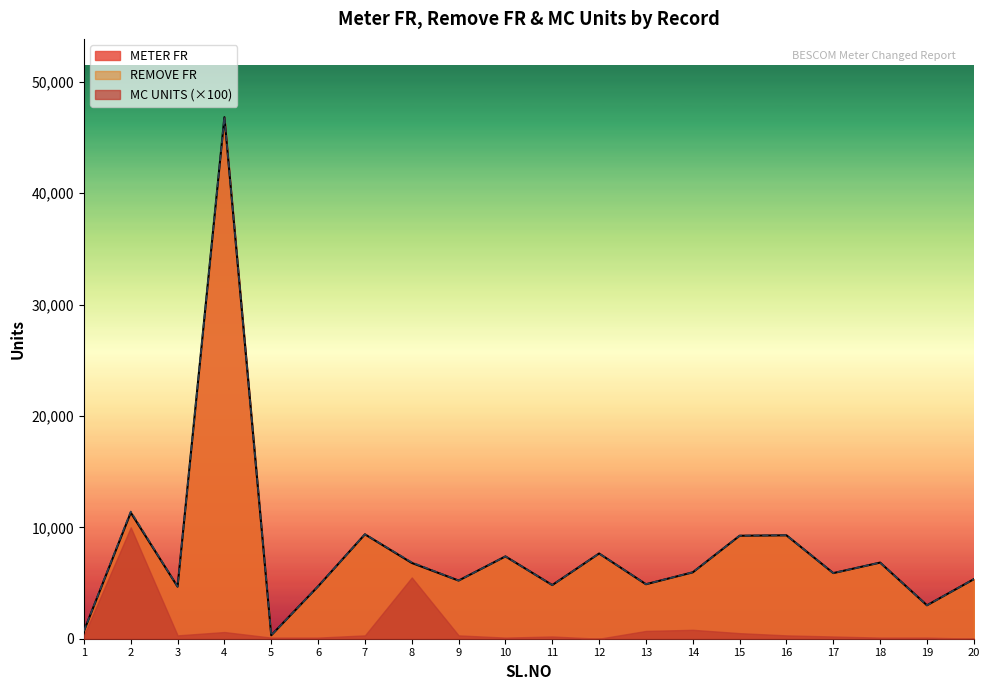

Which series has the largest range (max minus min)?

REMOVE FR